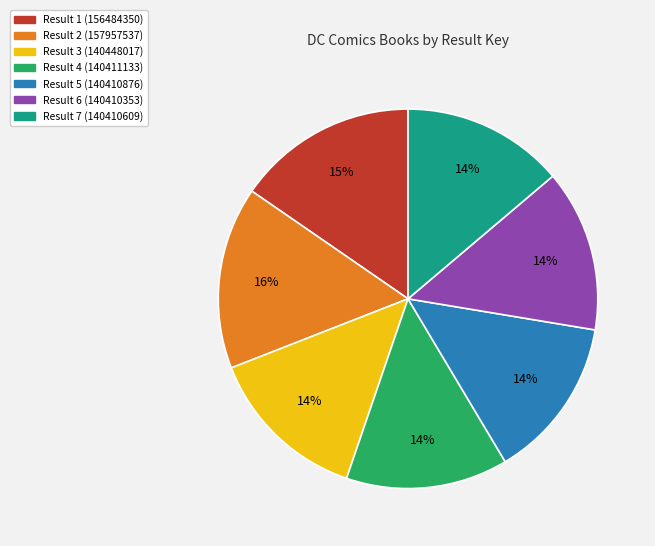

To the nearest percent, what is the average slice percentage?

14%